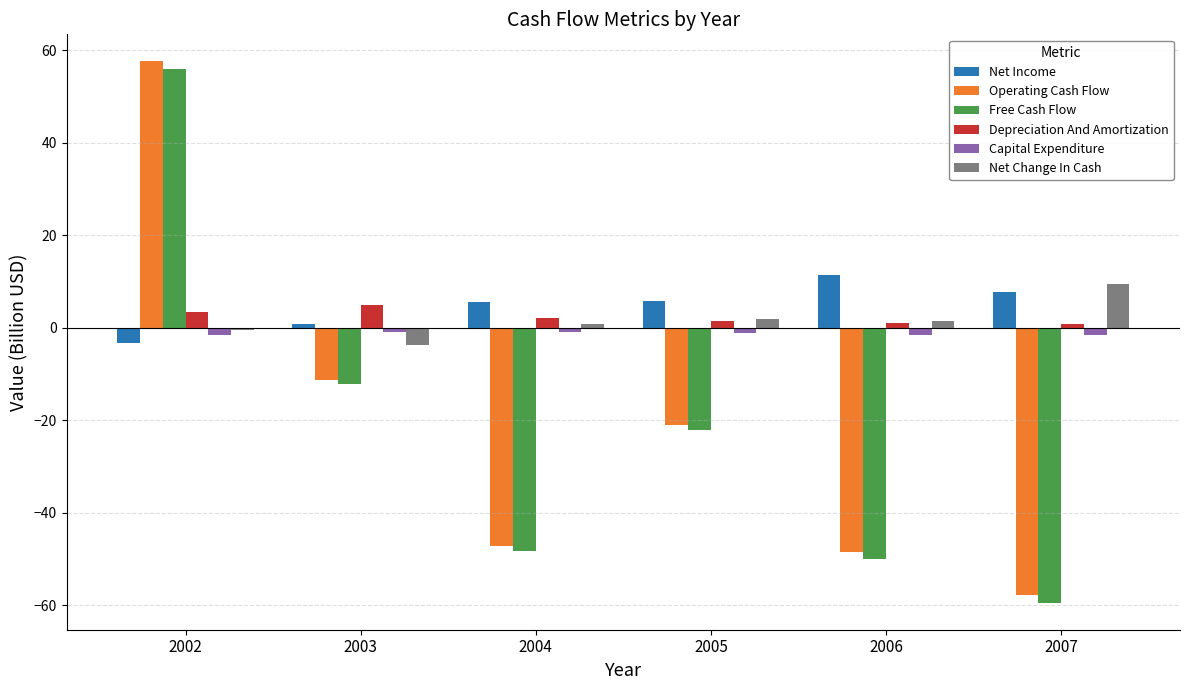

What is the difference between the maximum and minimum values in the Capital Expenditure series?

0.8